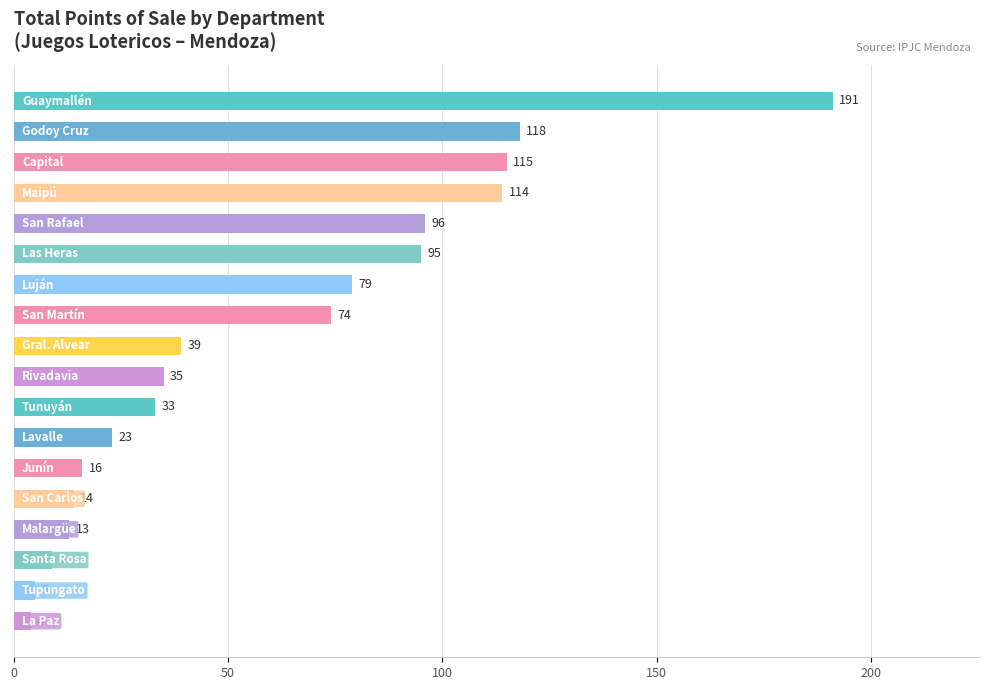

What is the difference between the maximum and minimum values?

187